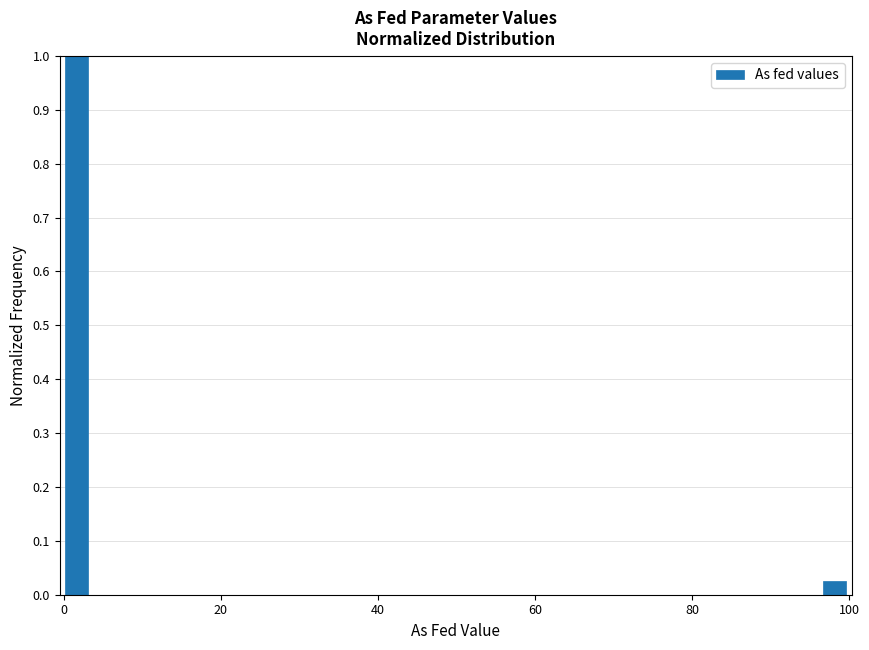

Read against the x-axis, roughly where is the centre of the tallest bar?

2